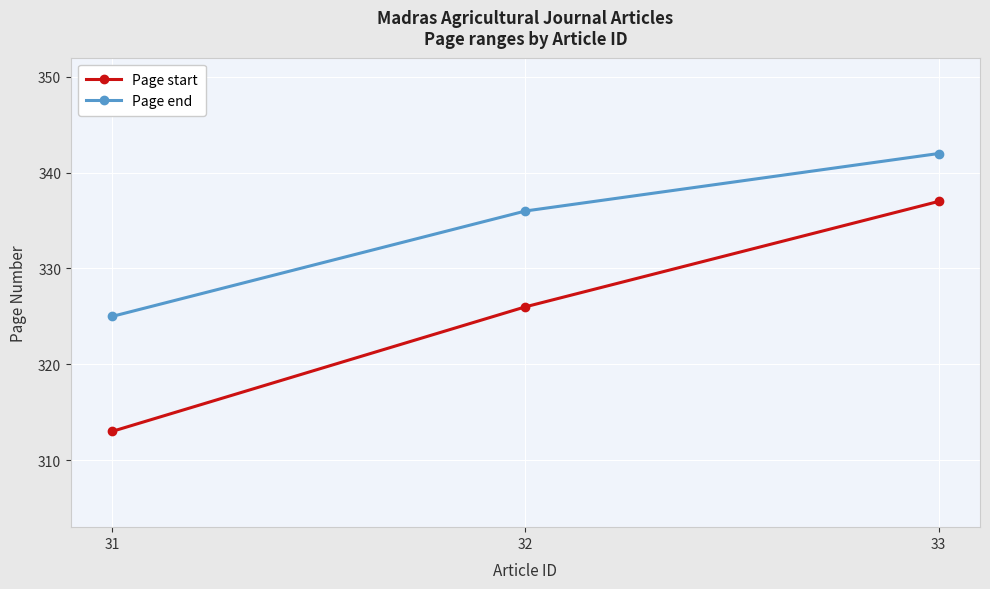

Which series has the largest range (max minus min)?

Page start